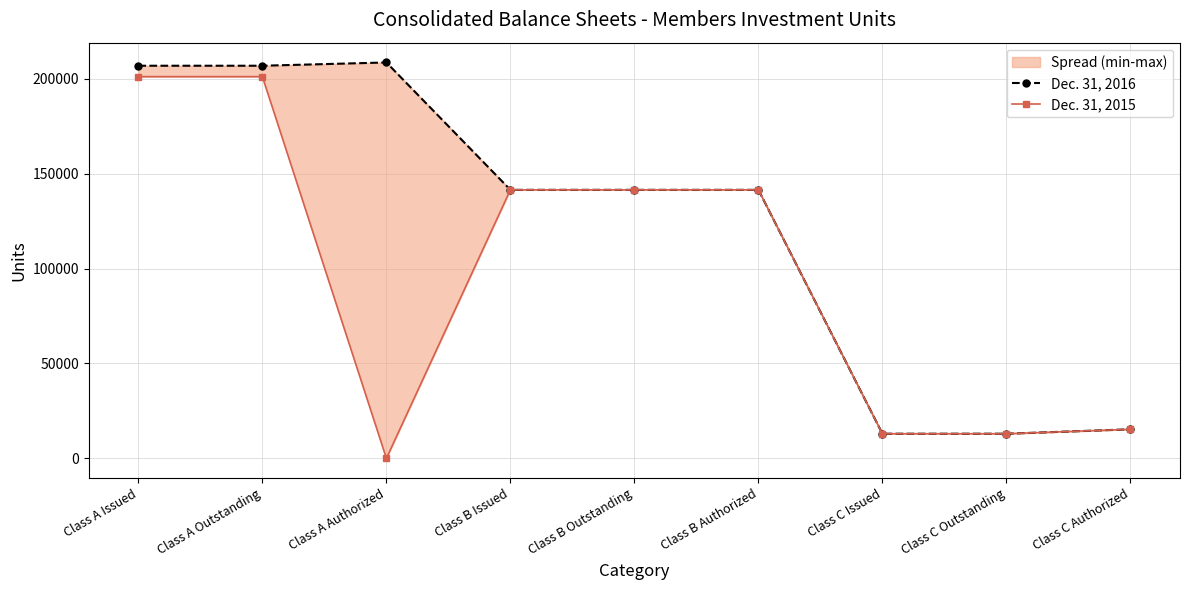

What is the lowest value of the Dec. 31, 2016 series?

12981